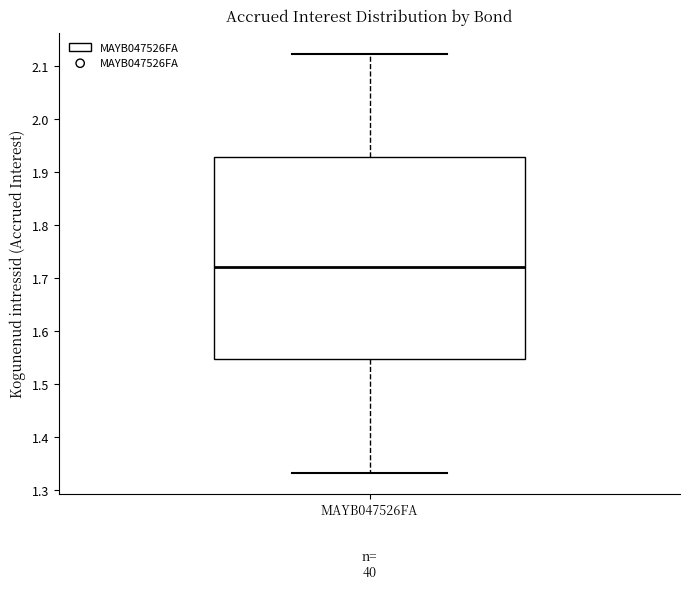

Transcribe this box plot: give where the median line is, the range the box spans, and where the two whiskers end, as read against the y-axis. The values are not printed on the chart, so give them approximately, as read against the axis.

median 1.72, box 1.55 to 1.93, whiskers 1.33 to 2.12